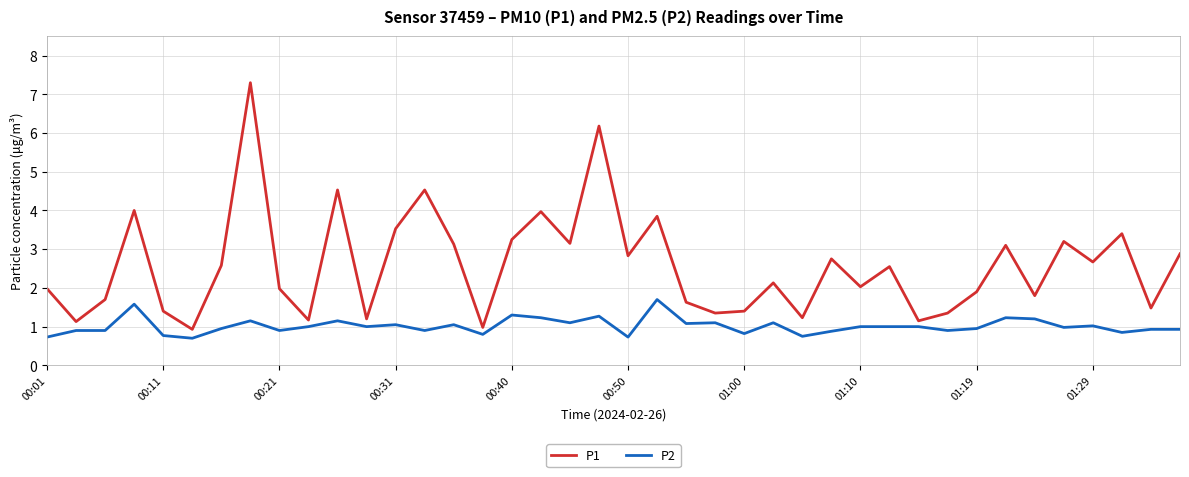

What is the minimum value for P2?

0.7